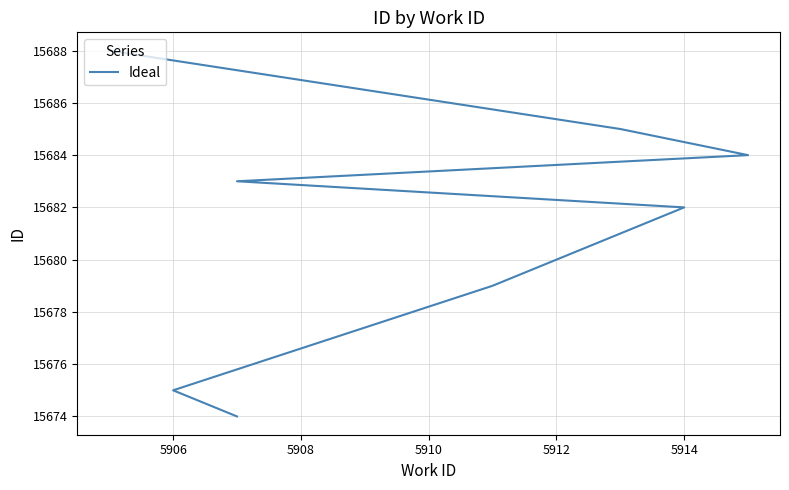

Approximately how many times larger is the value at 5910 compared to 5912?

1.0